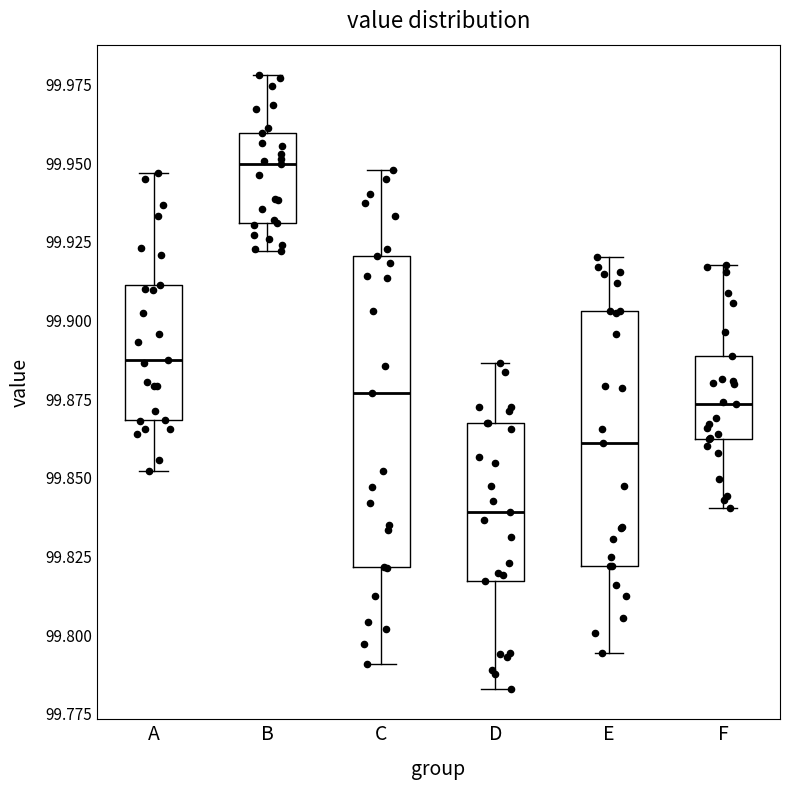

Where does the upper whisker of the box for E end on the y-axis? The values are not printed on the chart, so give them approximately, as read against the axis.

99.920